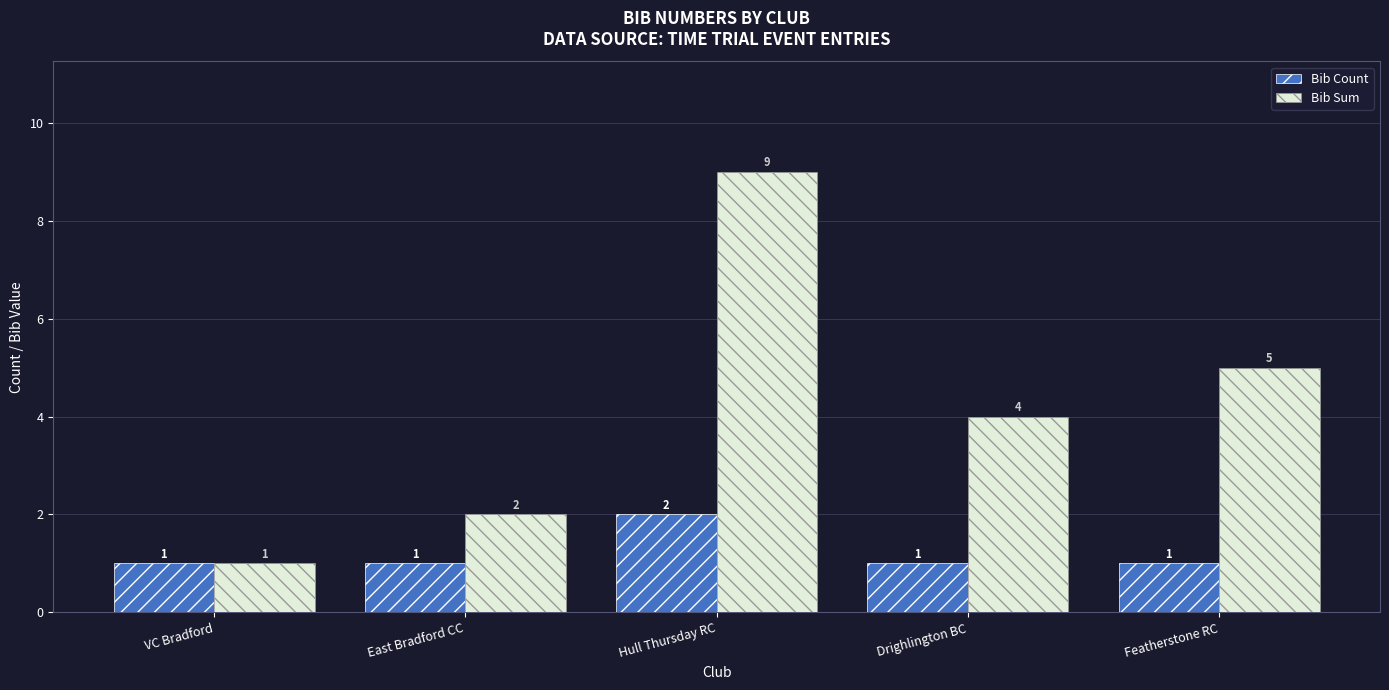

Rank the series at Featherstone RC from highest to lowest value.

Bib Sum, Bib Count